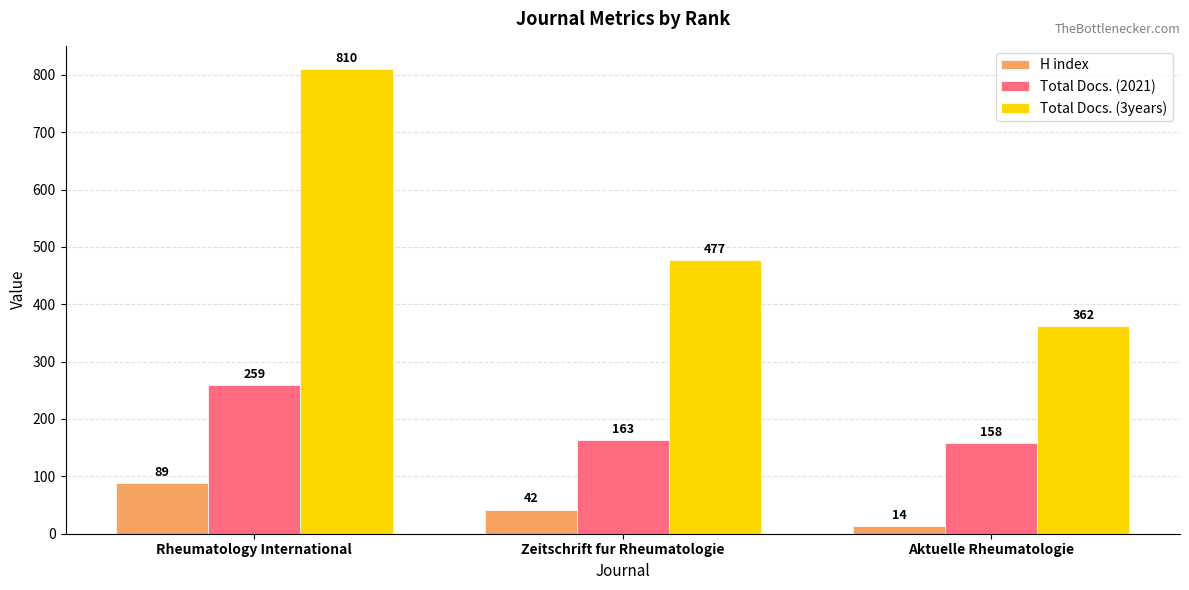

What are all the series names shown in the legend?

H index, Total Docs. (2021), Total Docs. (3years)